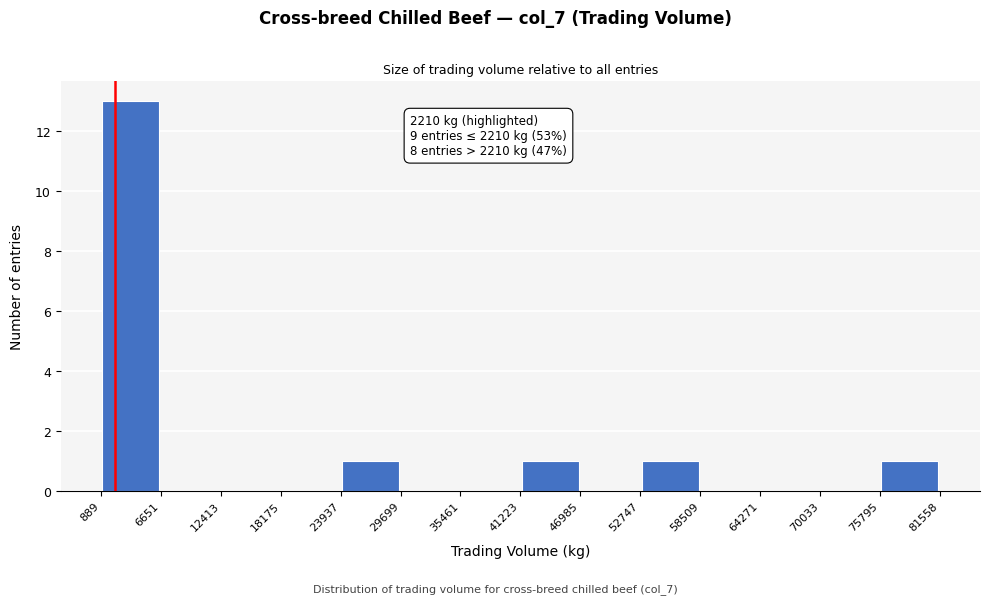

Over which range of the x-axis is the bar tallest?

889 to 6651